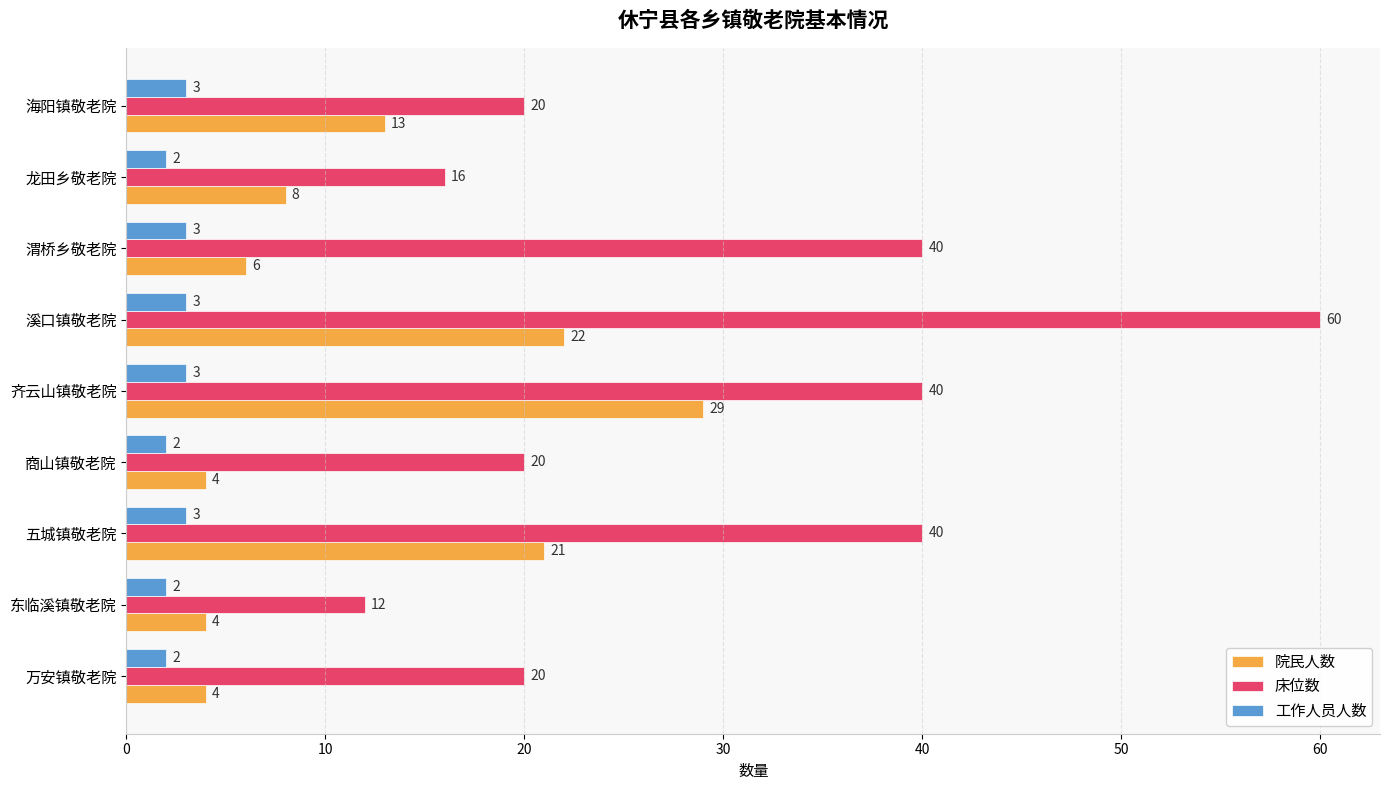

What is the maximum value for 床位数?

60